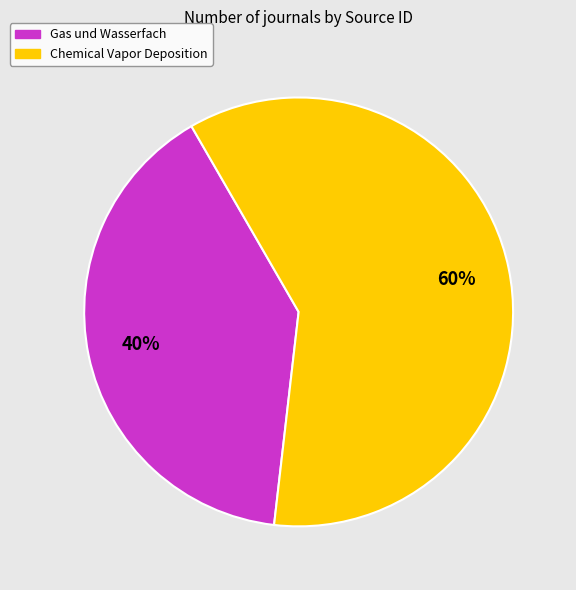

To the nearest percent, what is the difference between the Chemical Vapor Deposition and Gas und Wasserfach slice percentages?

20%